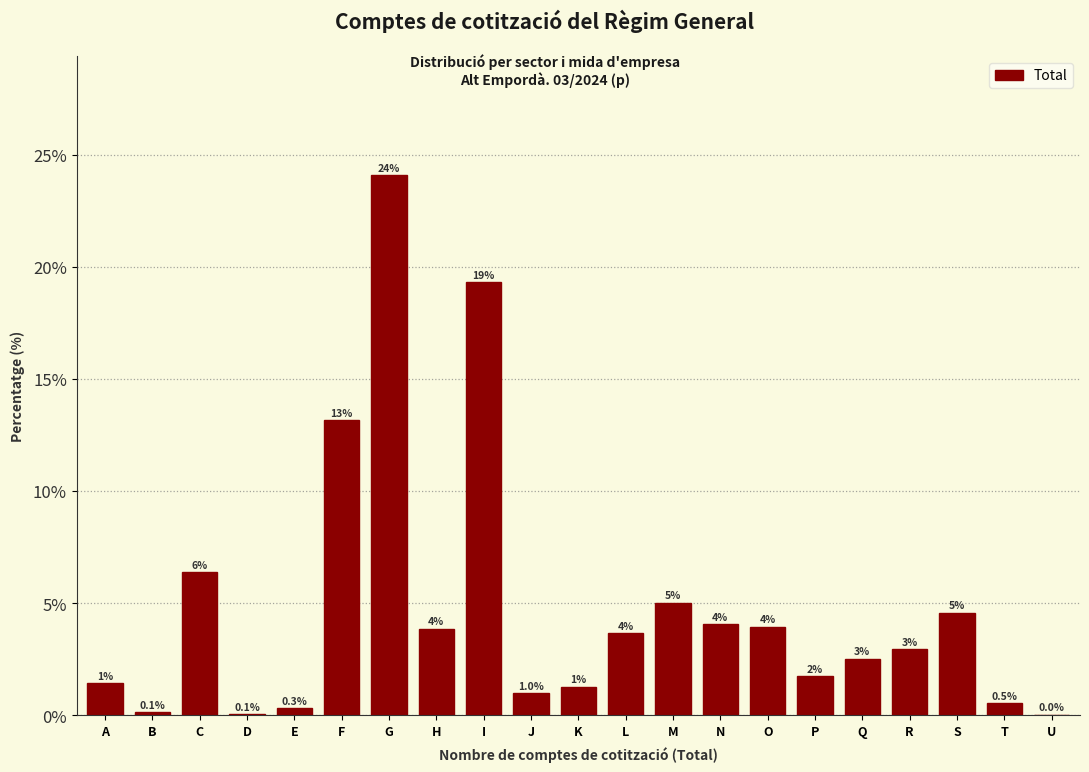

The chart shows a value of 1.3 at Q. True or false?

False